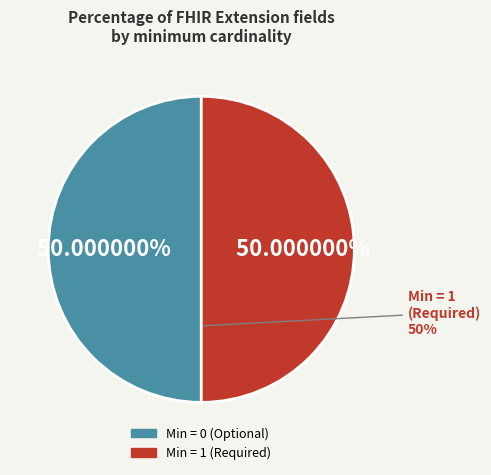

True or false: Extension.id accounts for 1% of the total.

False